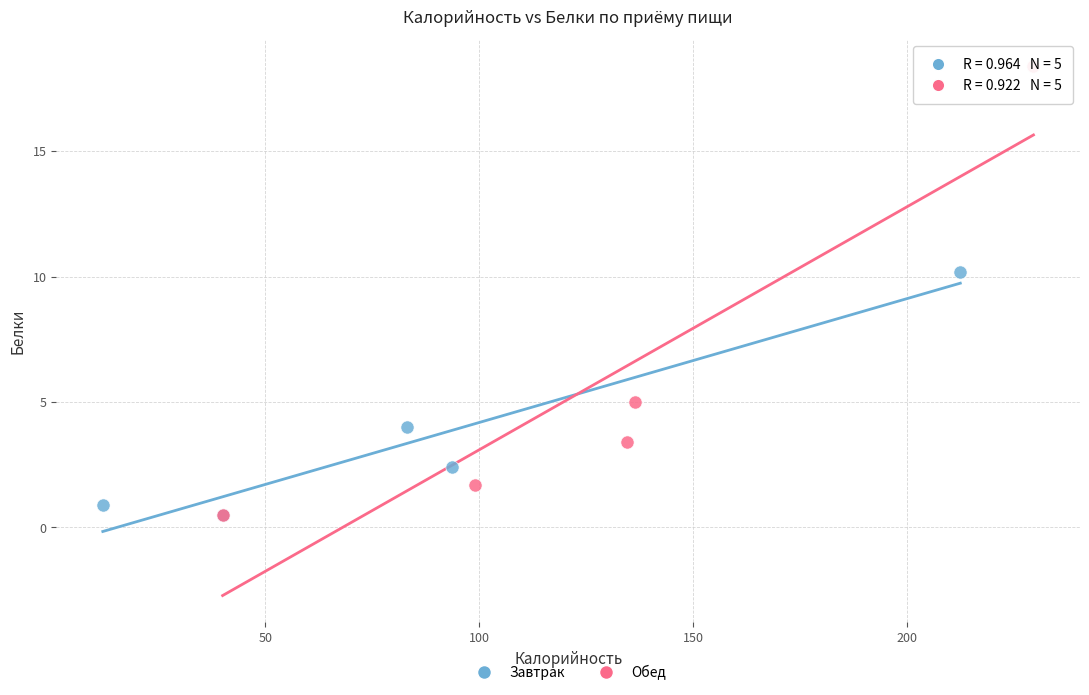

Which series contains the highest Y value?

Обед